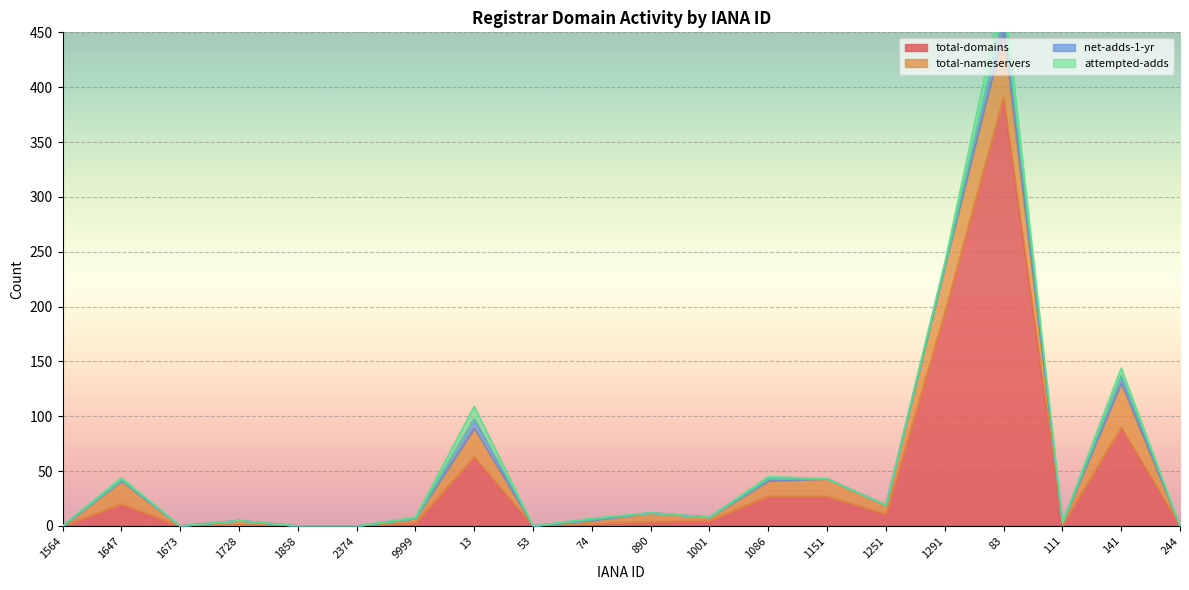

How many lines are shown in the chart?

4